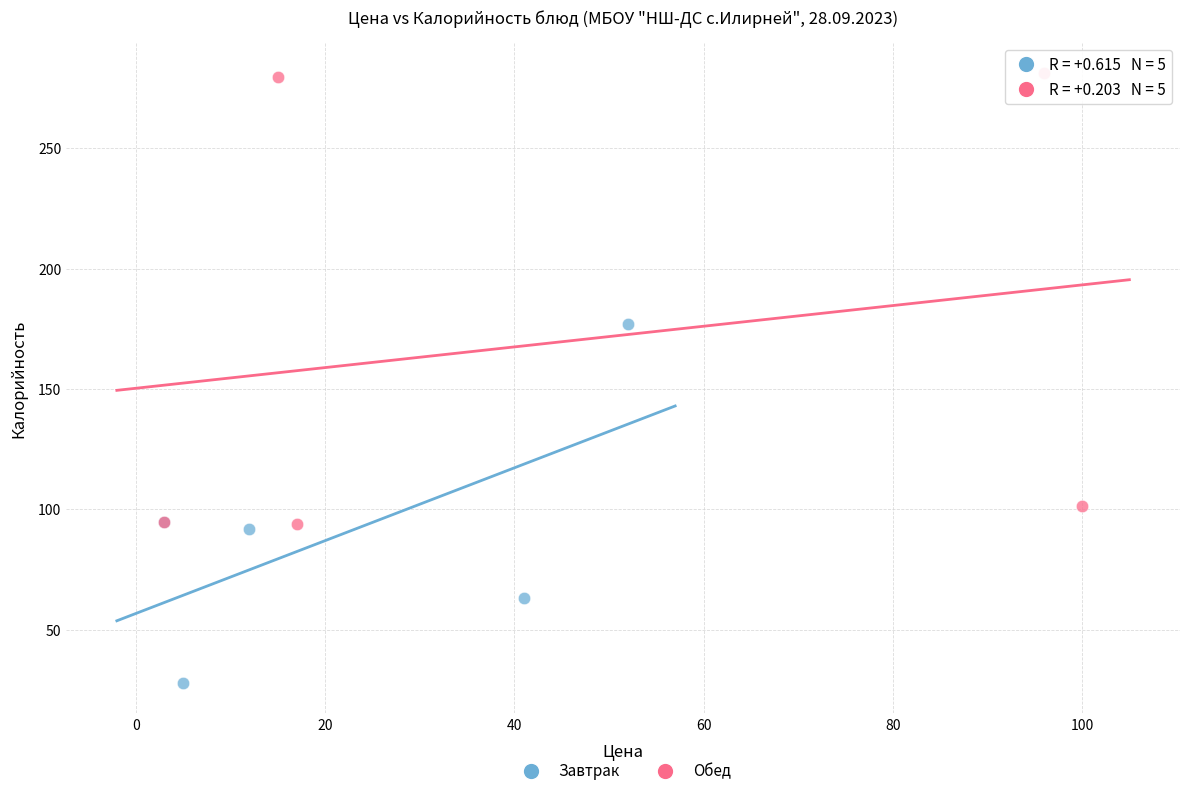

Which series has the largest Y range (max minus min)?

Обед